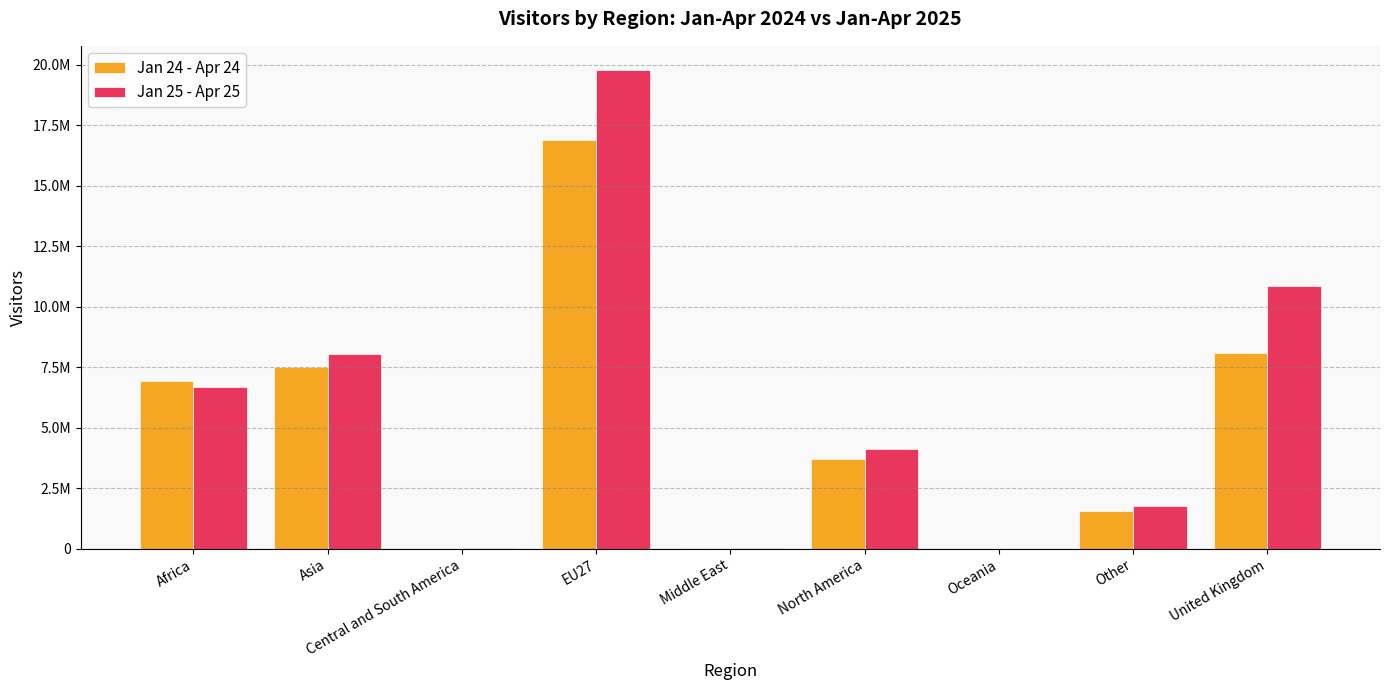

At which label is Jan 24 - Apr 24 closest to 8441385?

United Kingdom